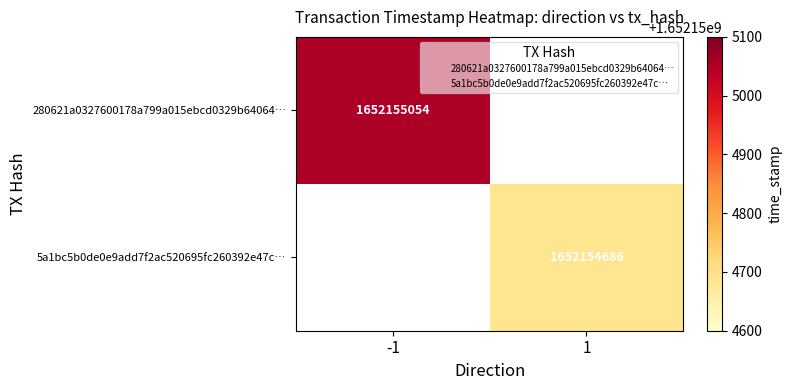

What is the greatest value displayed?

1652155054